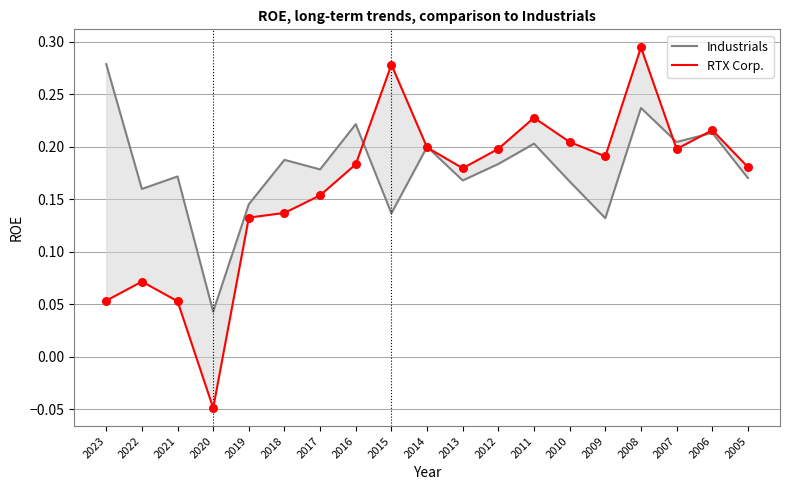

Which series has the largest total across all categories?

Industrials